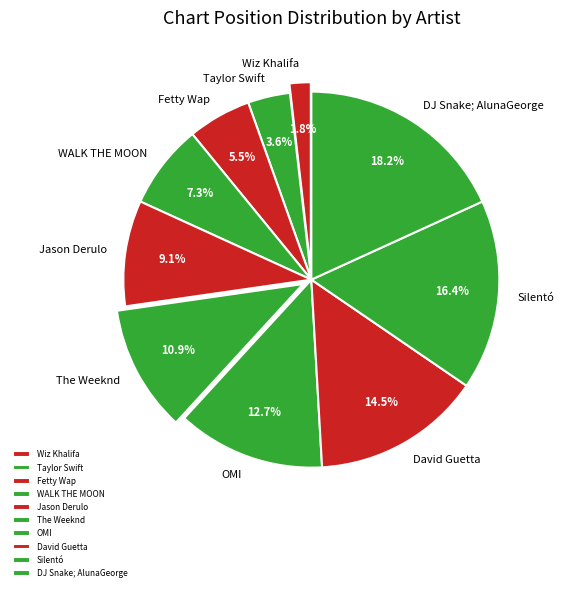

Does WALK THE MOON represent more than half of the total?

No